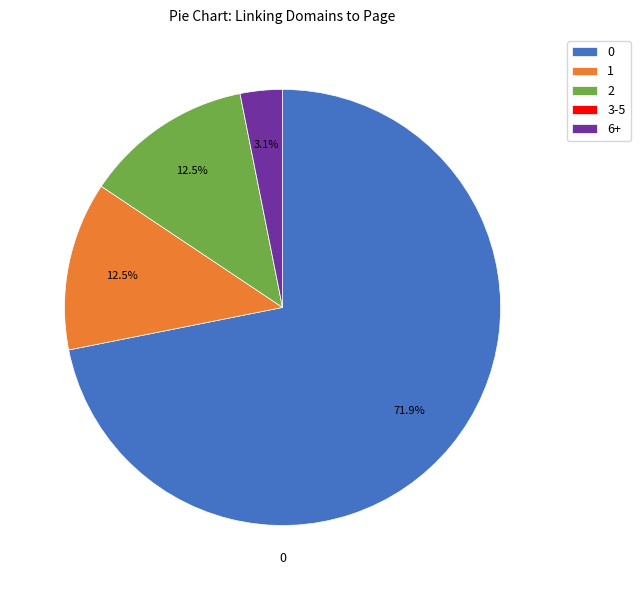

Is there a majority slice in this chart?

Yes